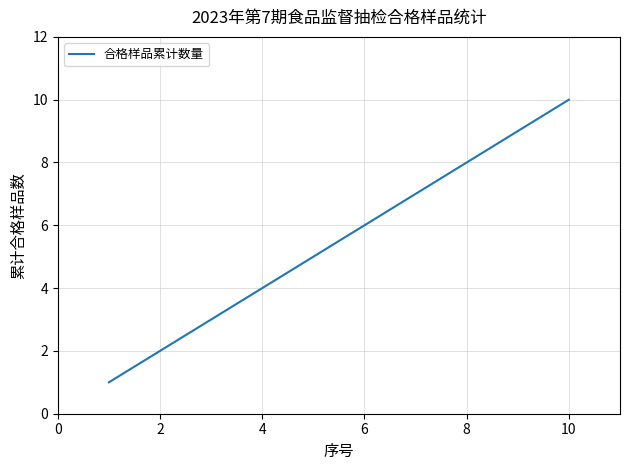

What is the average value?

6